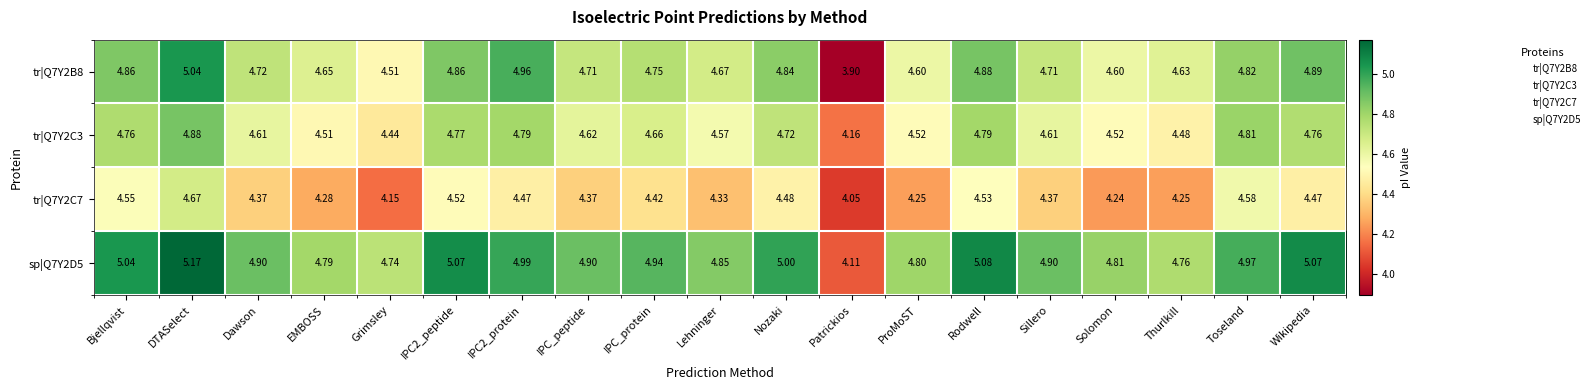

At which label does tr|Q7Y2C3 reach its peak?

DTASelect